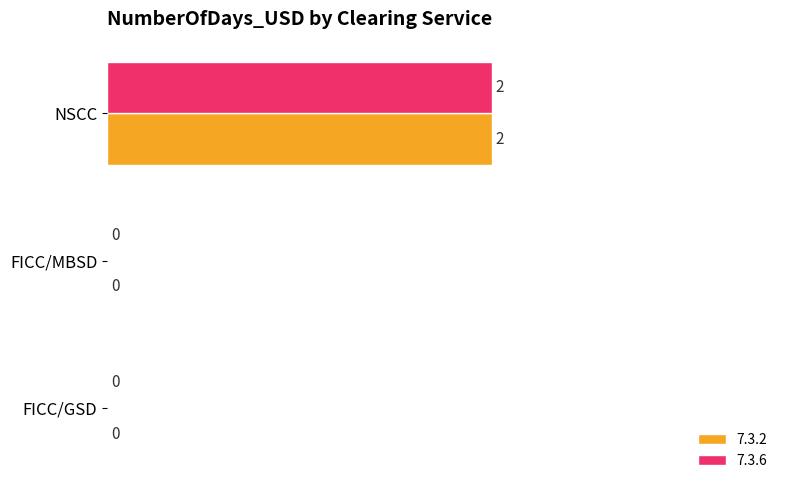

Is it true that 7.3.6 equals 0 at FICC/MBSD?

True